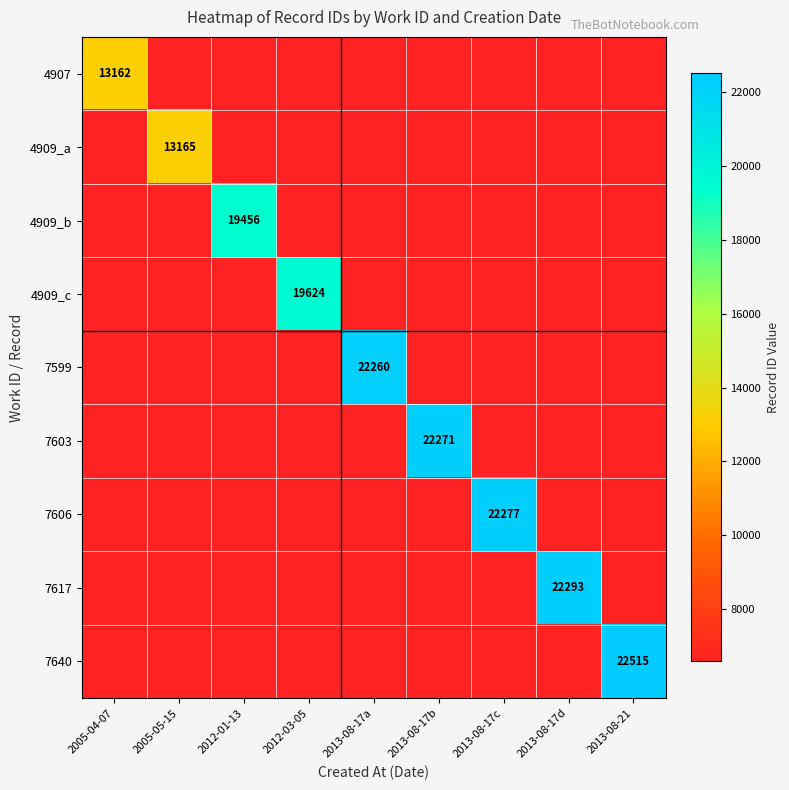

The 7606 series shows 12910 at 2013-08-17c. True or false?

False